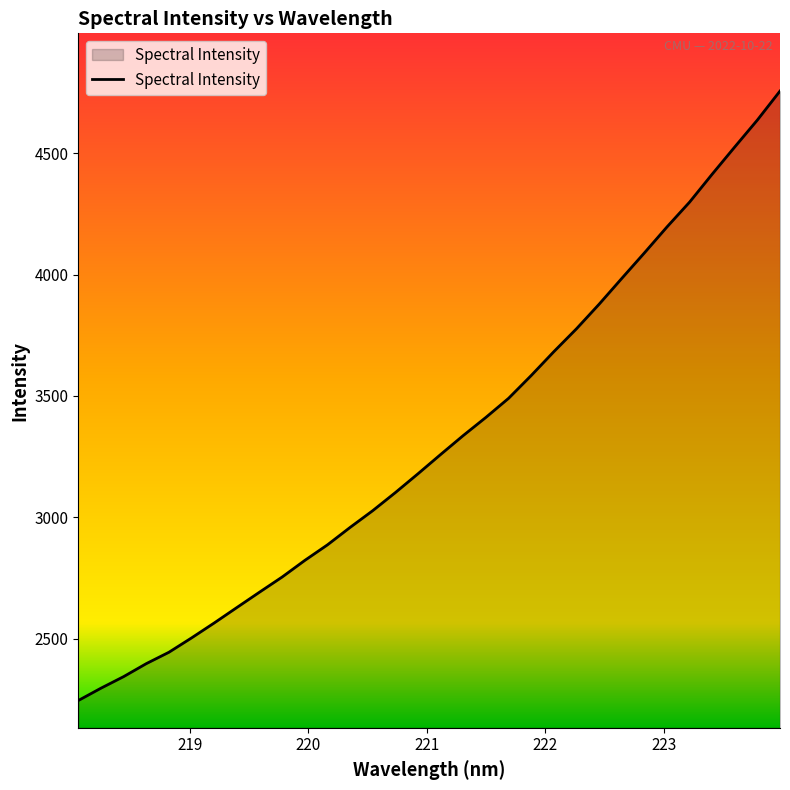

What is the greatest value displayed?

4756.0